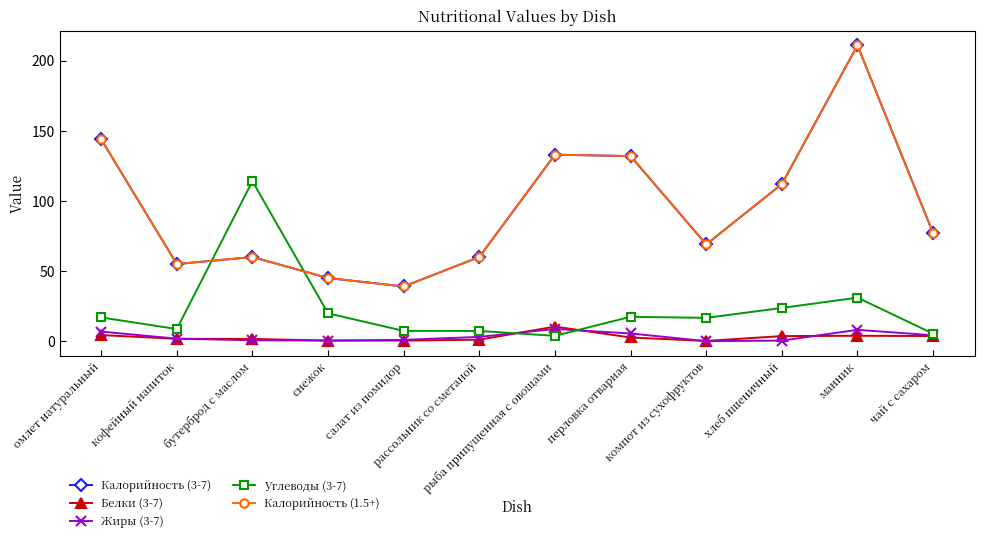

True or false: Жиры (3-7) and Калорийность (1.5+) cross at least once.

False